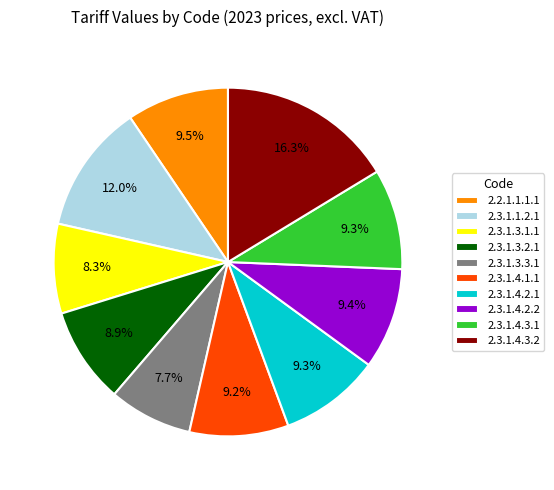

What is the smallest slice in the pie chart?

2.3.1.3.3.1